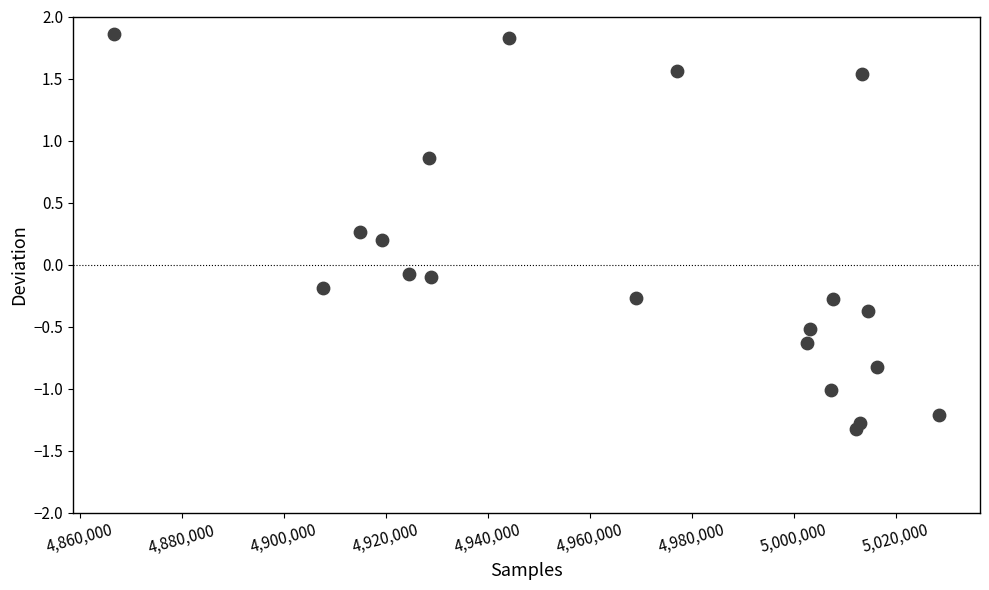

What is the range of Y values (max minus min)?

3.2